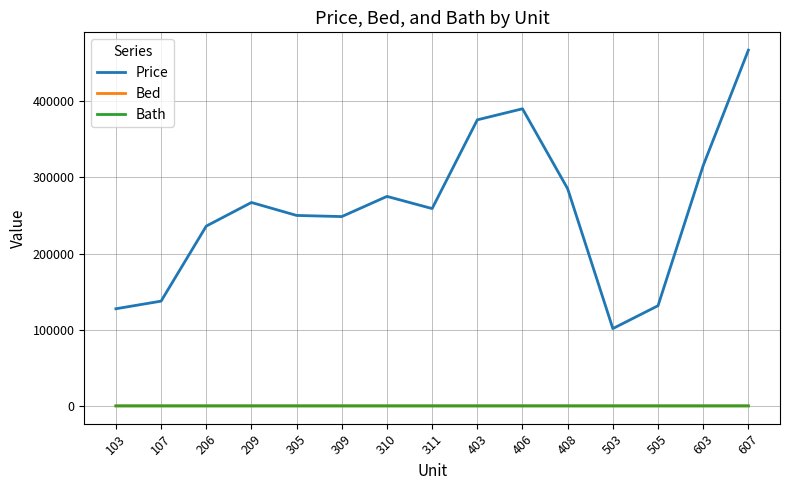

What is the maximum value for Bath?

3